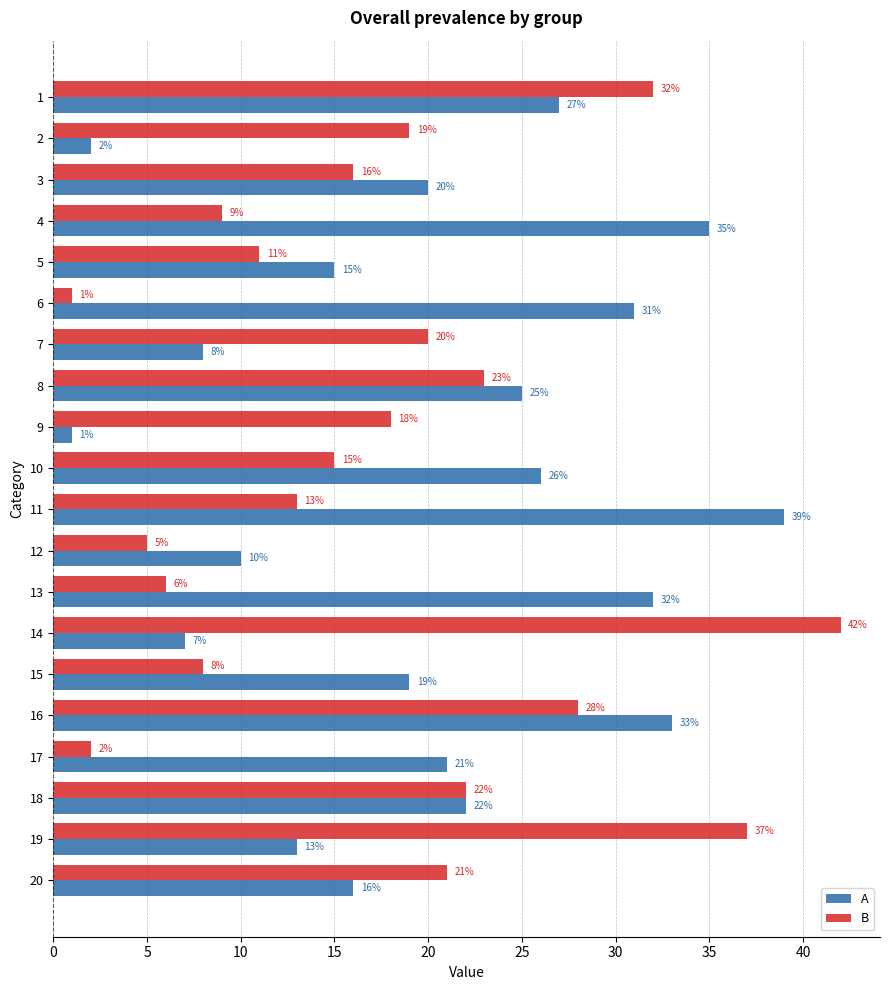

Which category has the highest value in the A series?

11